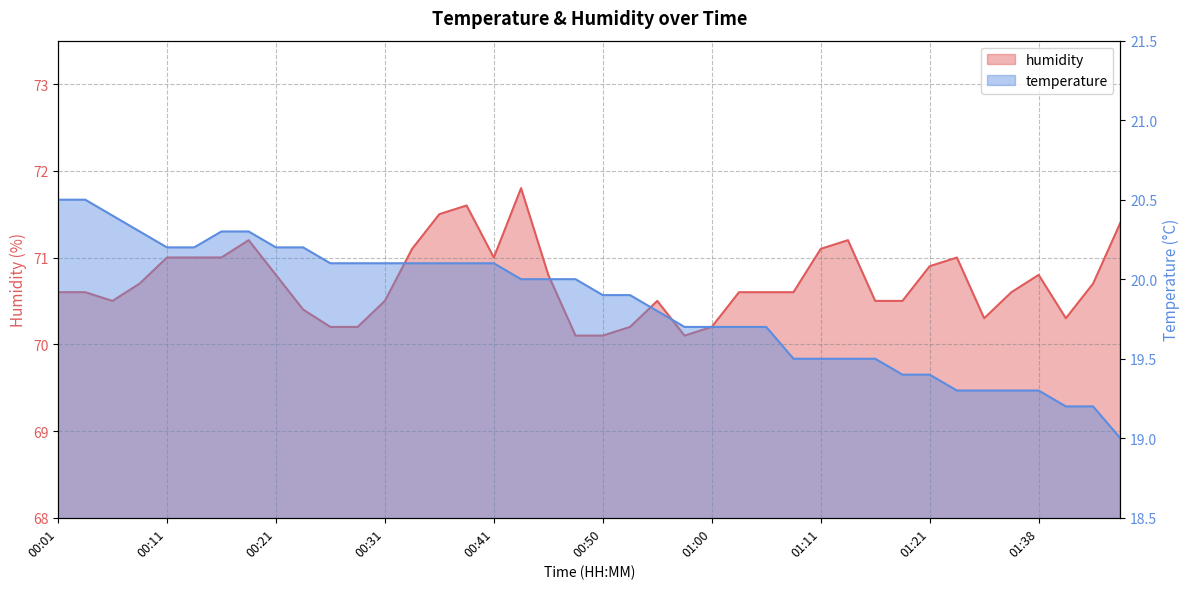

What is the label of the 15th point from the left?

00:36